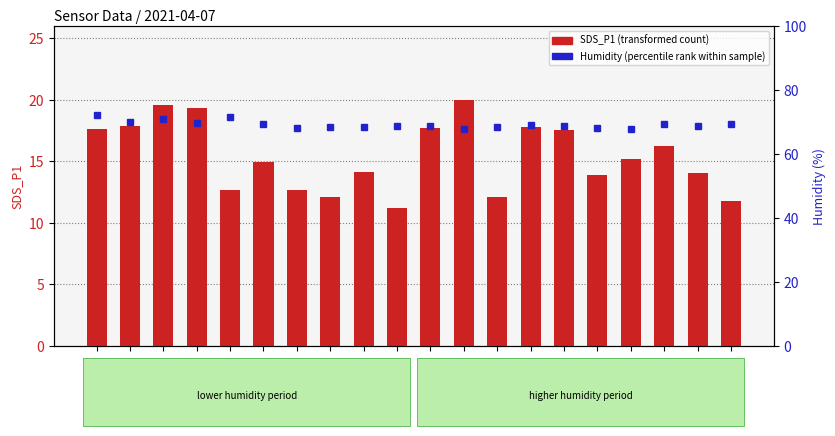

What value does the SDS_P1 (transformed count) series have at 00:10?

12.7